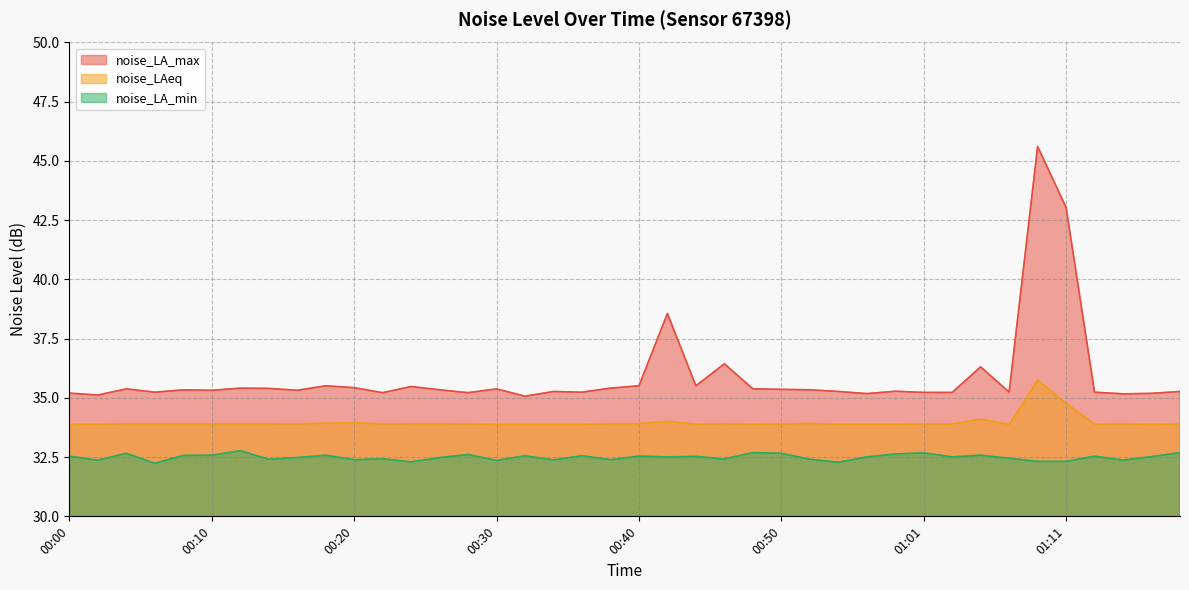

Which series has the largest total across all categories?

noise_LA_max